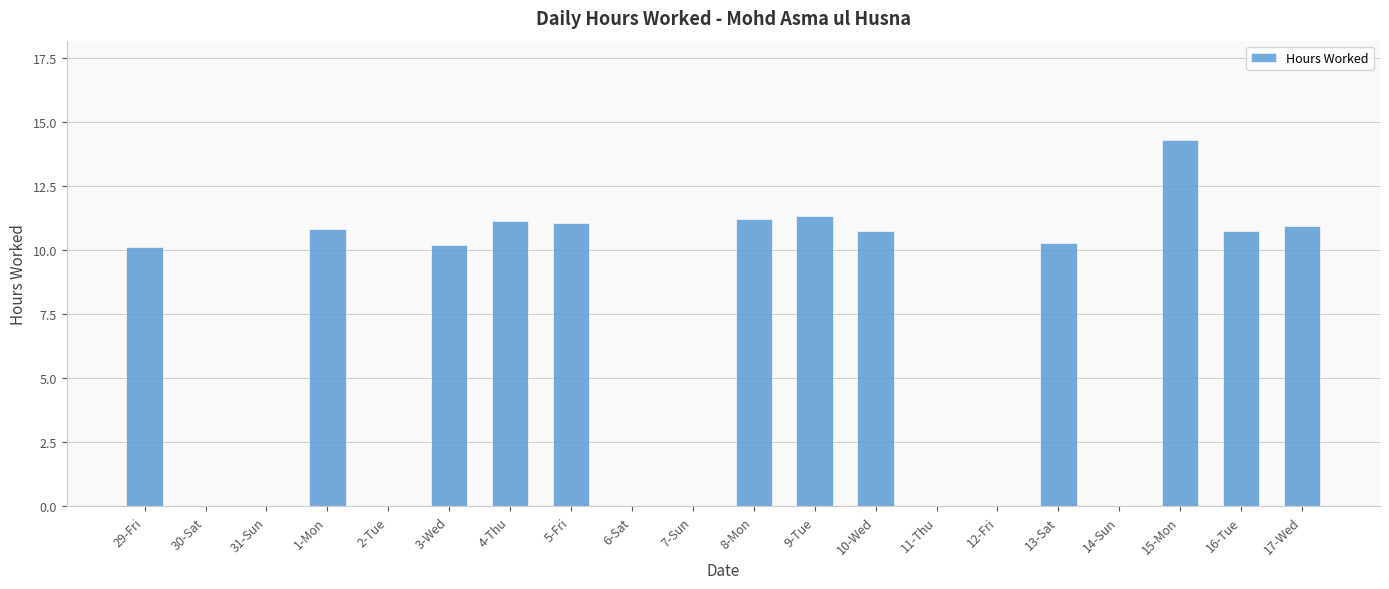

What is the change in value from 29-Fri to 4-Thu?

+1.0